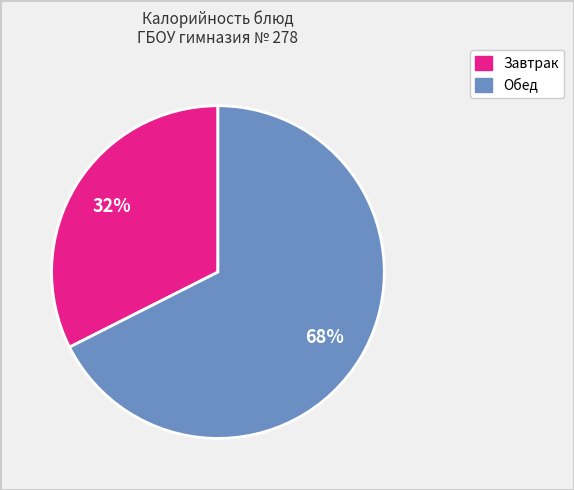

To the nearest percent, what is the average slice percentage?

50%